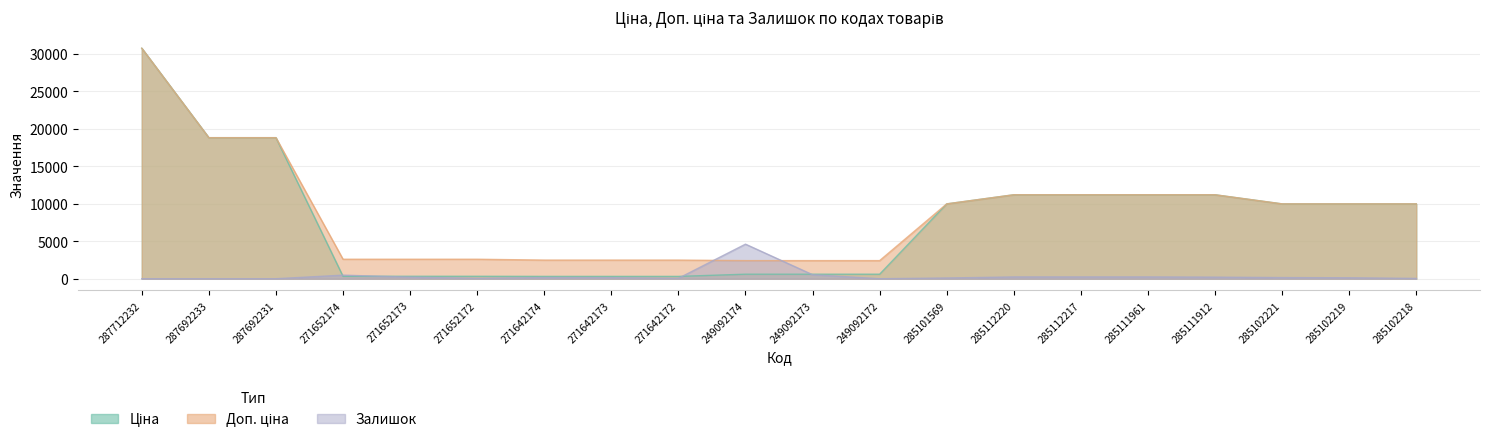

True or false: Ціна has more than 2 points higher than both neighbors.

False